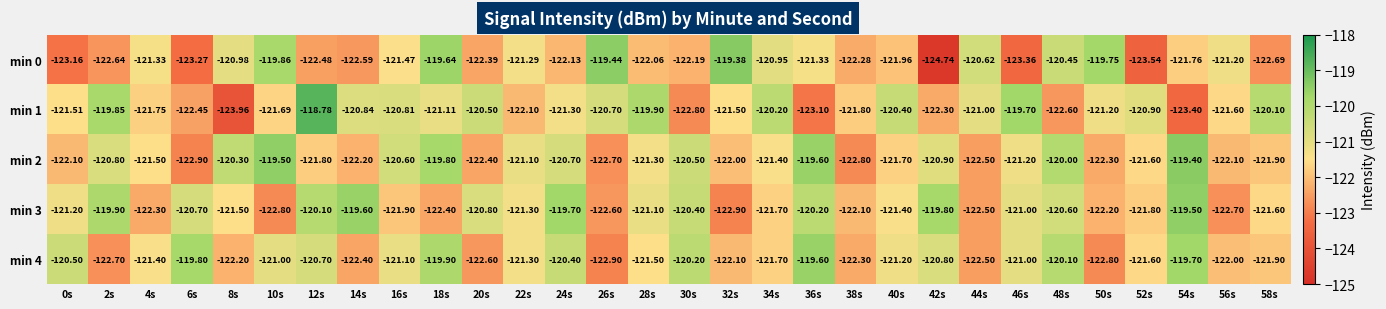

Is the value of min 2 at 50s greater than the value of min 3 at 56s?

Yes